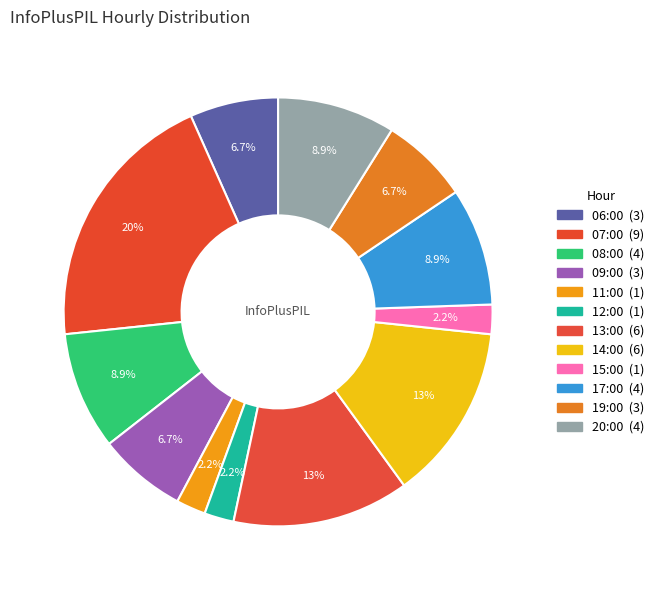

To the nearest percent, what is the combined percentage of 12:00 and 11:00?

4%